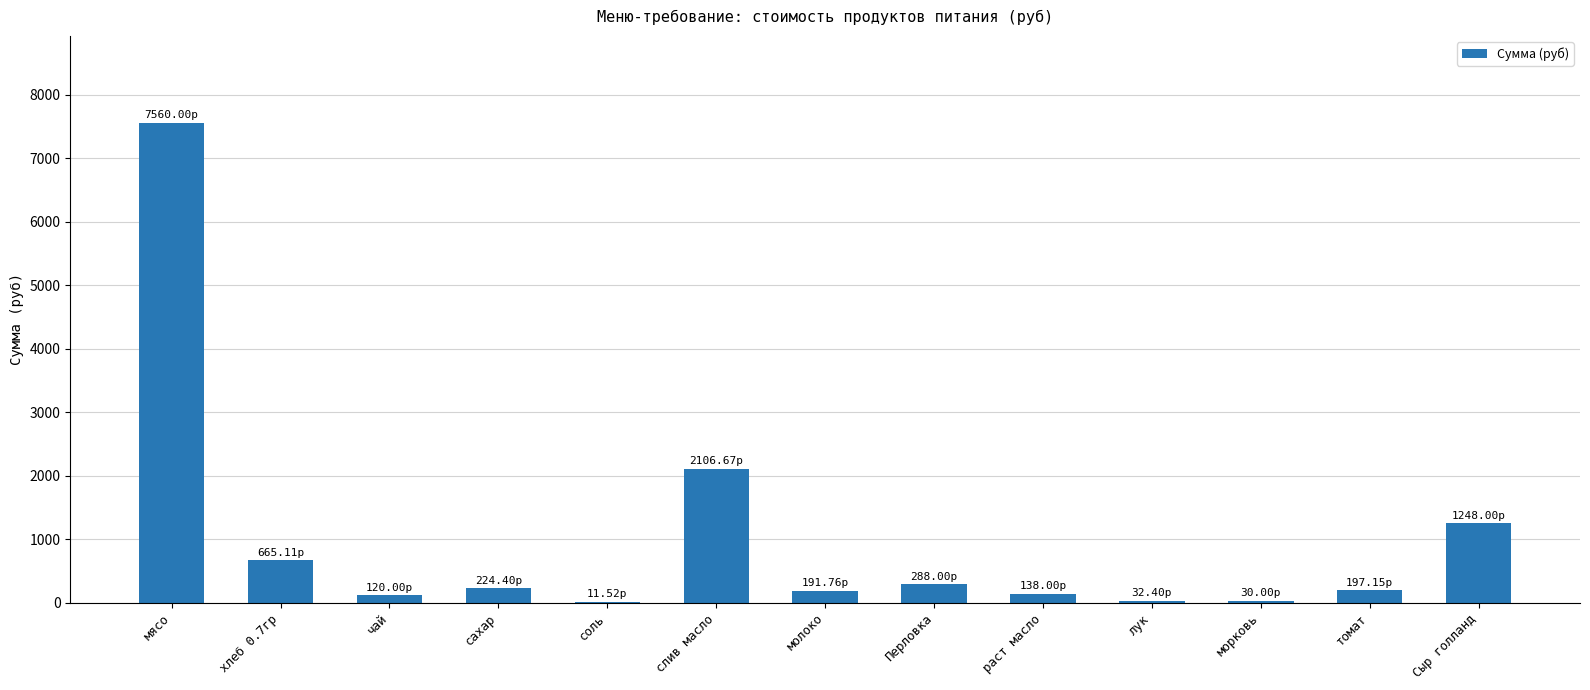

What is the sum of all values?

12813.0